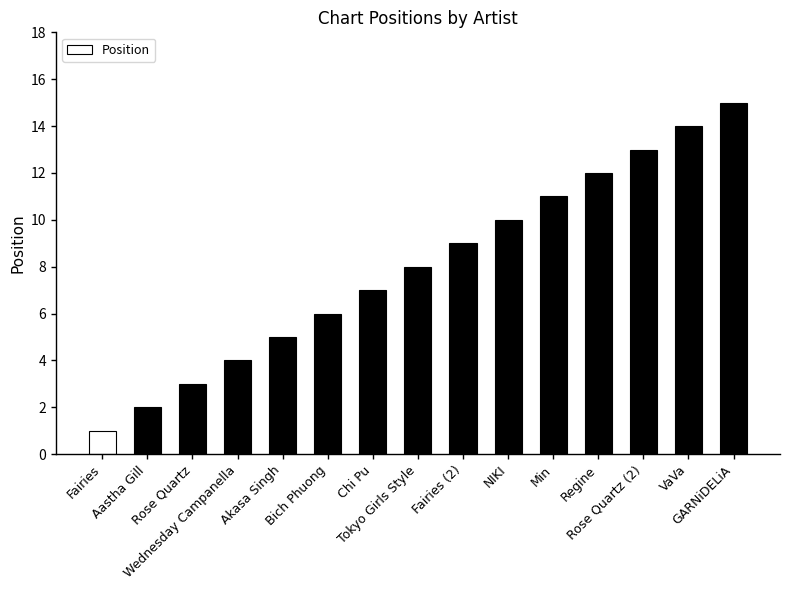

What is the value of the 10th bar from the left?

10